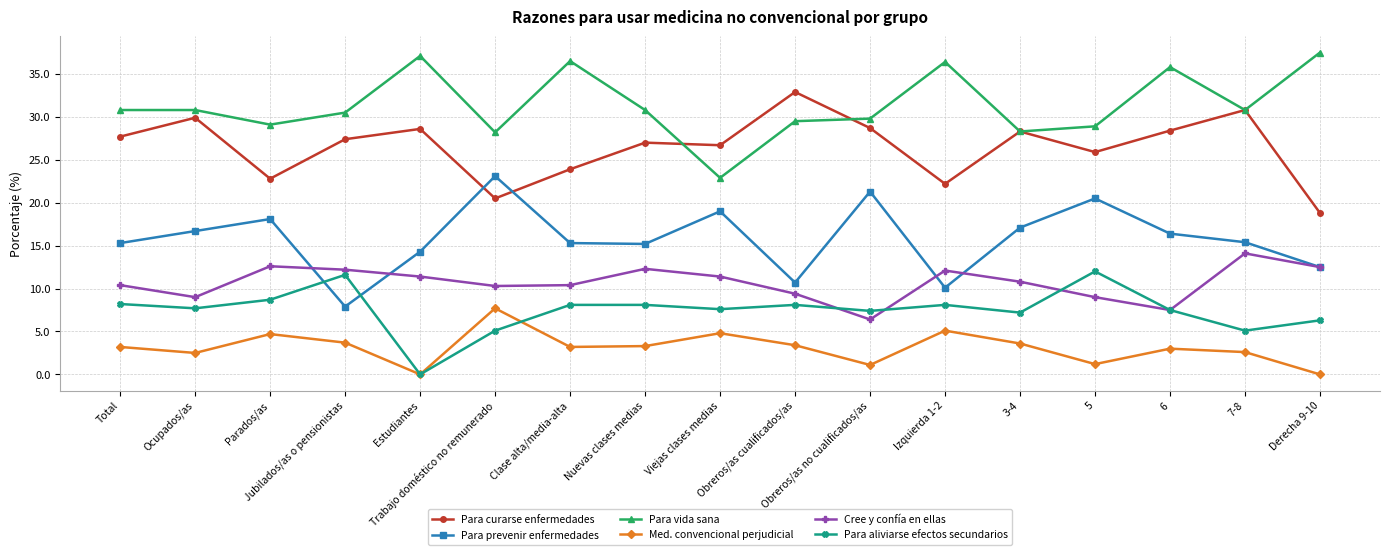

True or false: Para aliviarse efectos secundarios has more than 1 points higher than both neighbors.

True